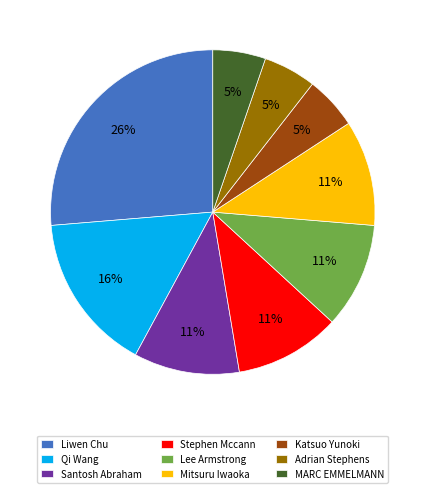

To the nearest percent, what is the combined percentage of Qi Wang and MARC EMMELMANN?

21%